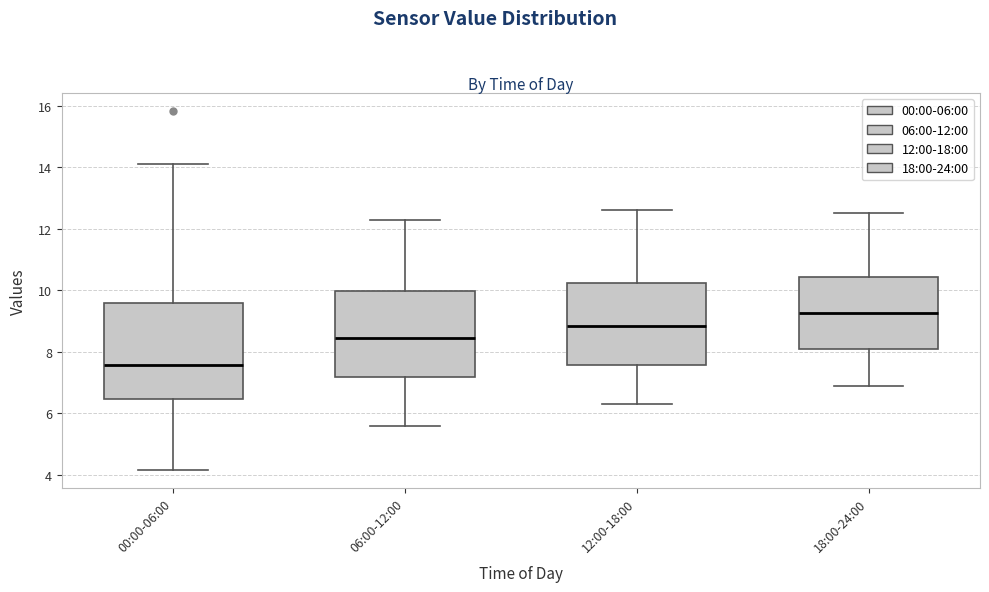

Where does the median line of the box for 00:00-06:00 sit on the y-axis? The values are not printed on the chart, so give them approximately, as read against the axis.

7.6